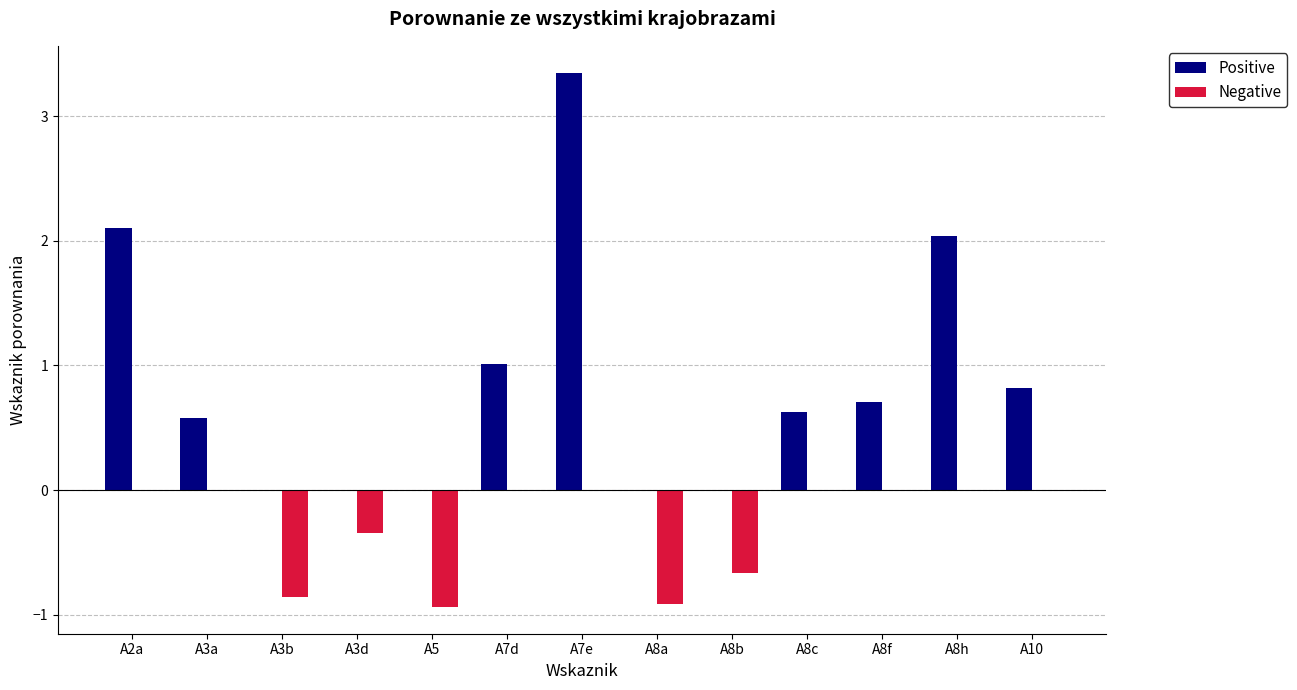

At which category is the sum across all series the highest?

A7e